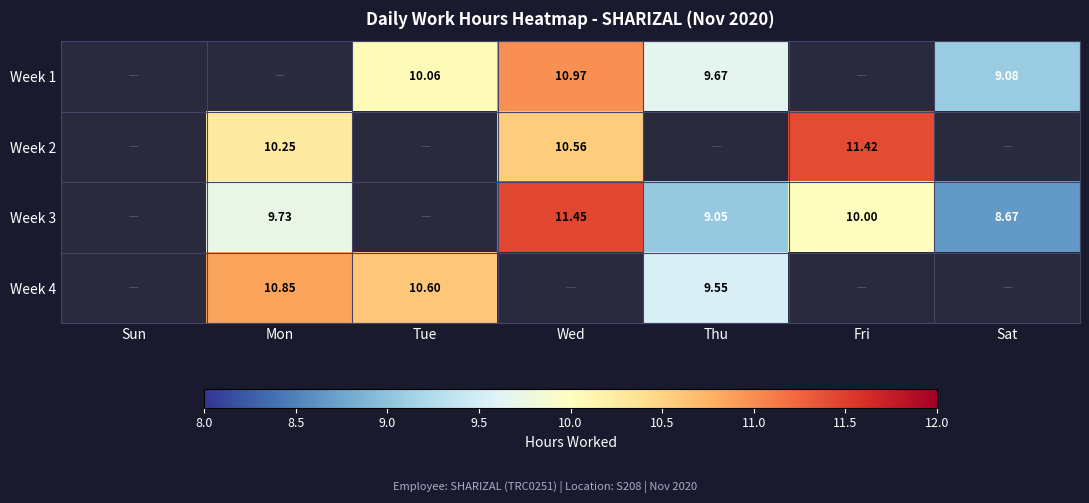

How many categories are shown in the chart?

7